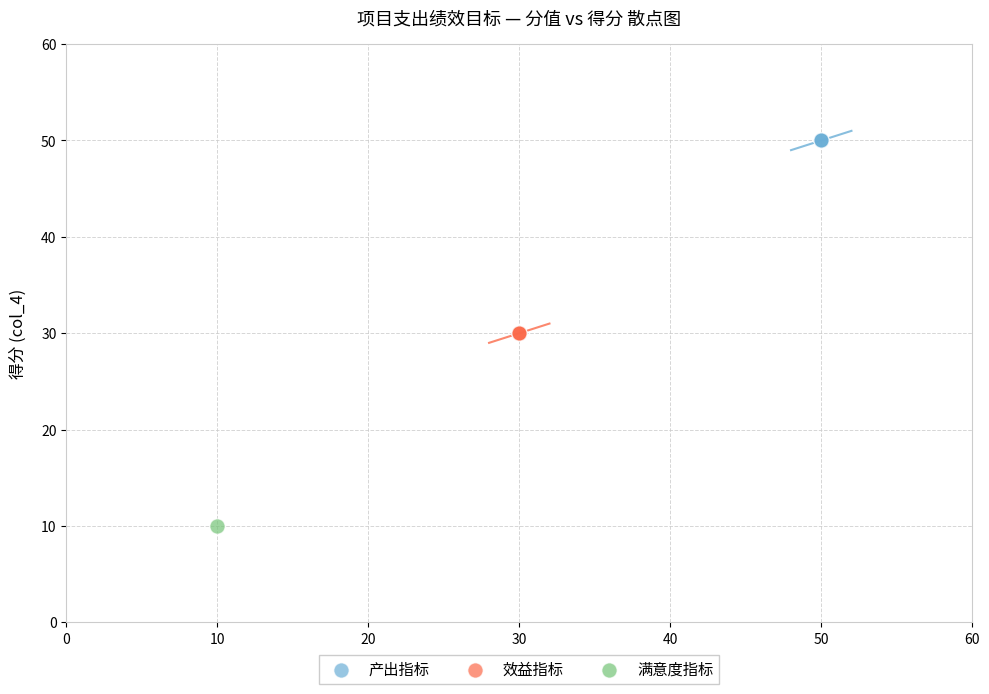

Which series reaches the maximum Y coordinate?

产出指标